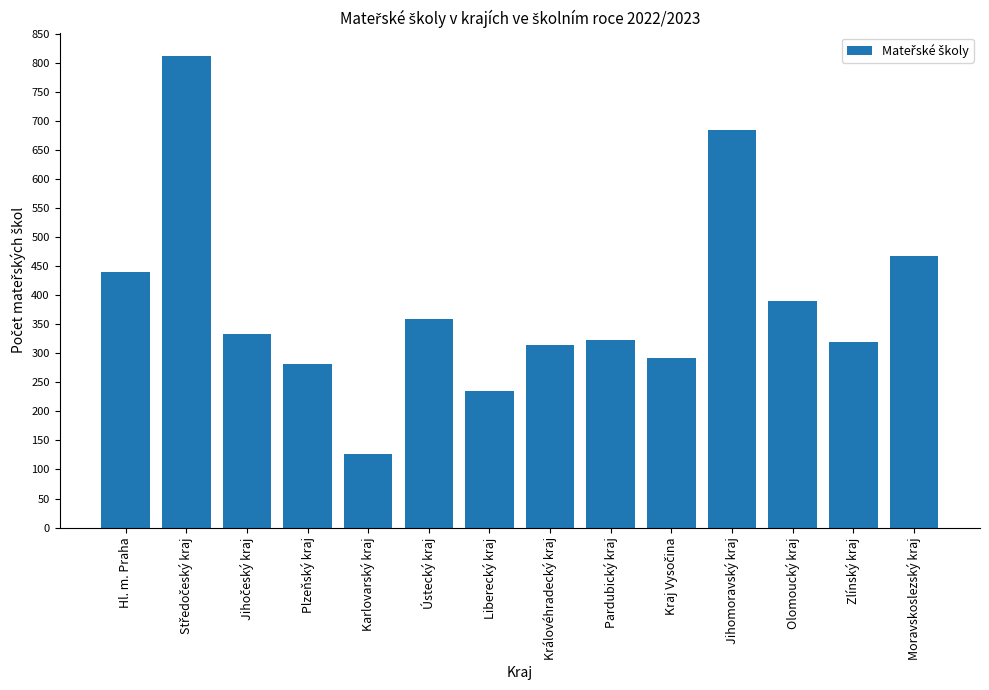

What is the average value?

384